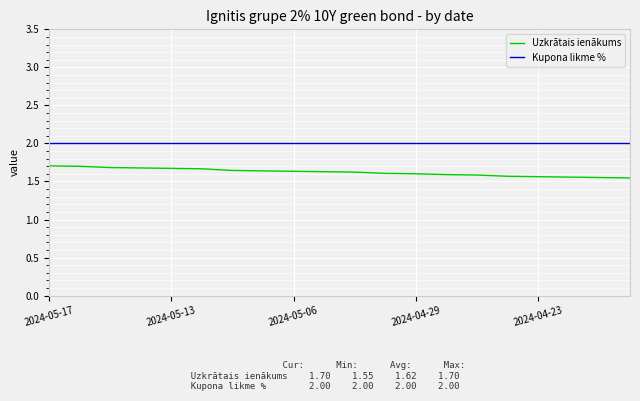

What is the maximum value shown in the chart?

2.0